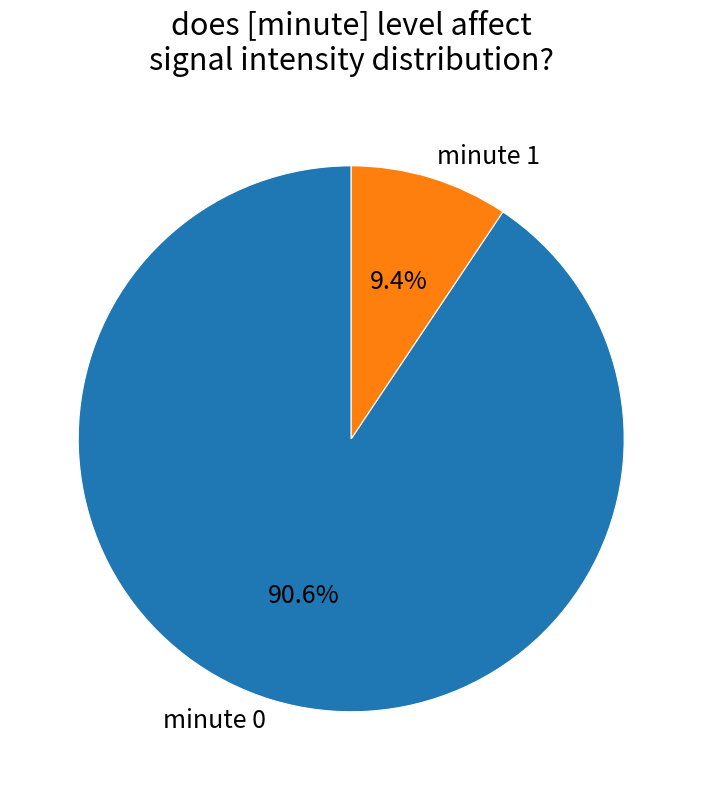

True or false: minute 0 accounts for 9% of the total.

False